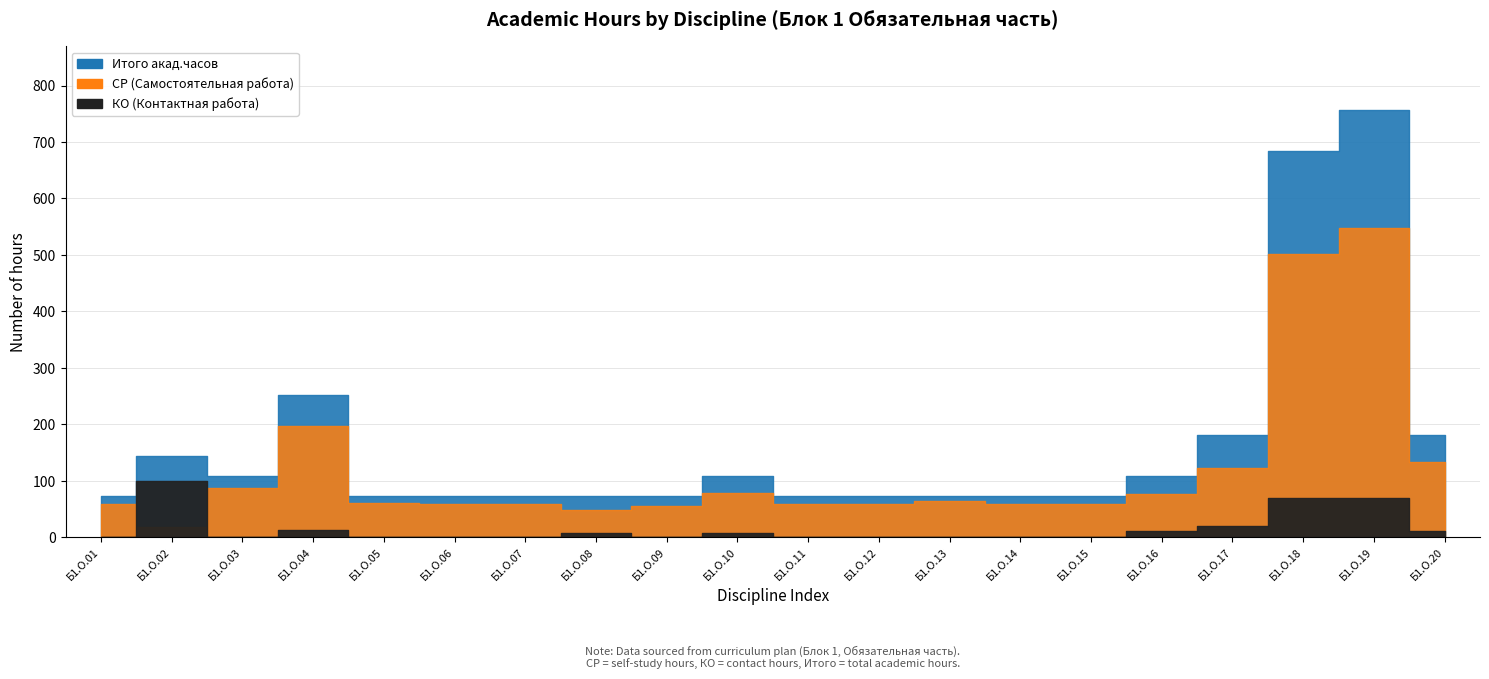

What is the value of the Итого акад.часов point at the 5th from the left?

72.0